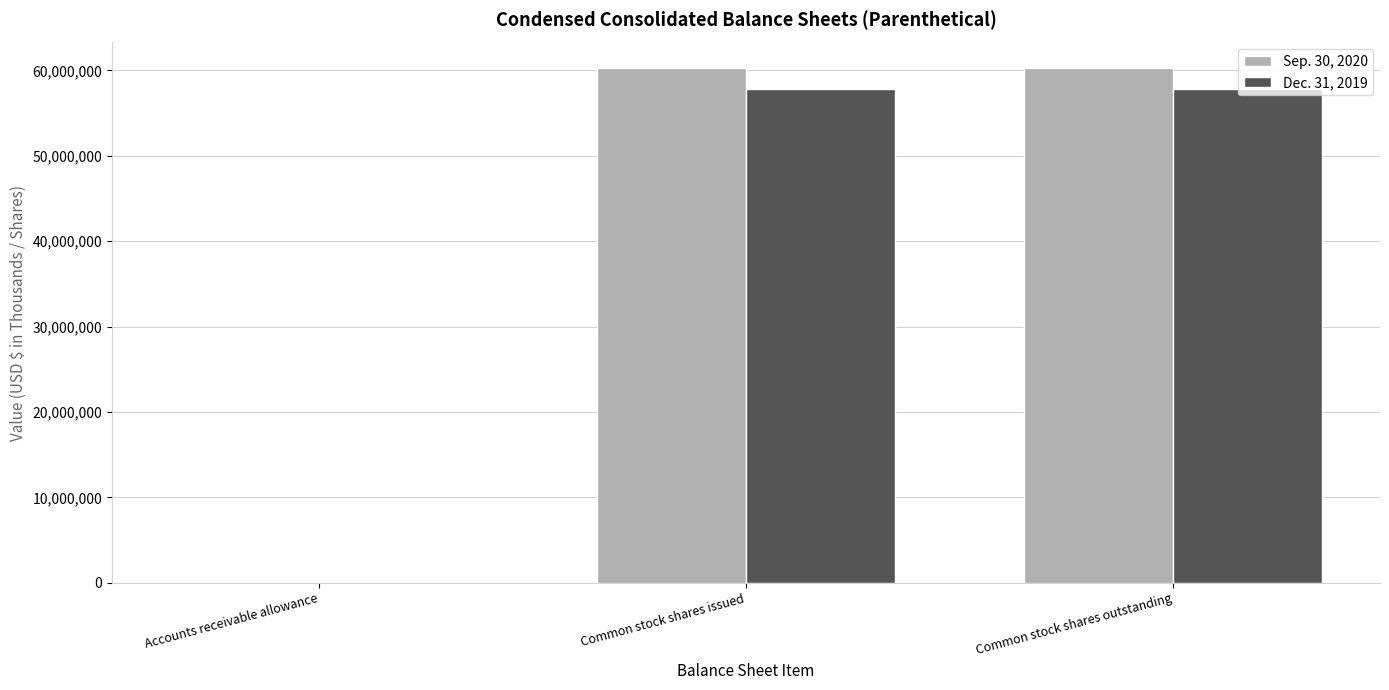

Reading left to right, extract all data points from this chart.

Sep. 30, 2020: Accounts receivable allowance=3827	Common stock shares issued=60263169	Common stock shares outstanding=60263169
Dec. 31, 2019: Accounts receivable allowance=1226	Common stock shares issued=57884020	Common stock shares outstanding=57884020